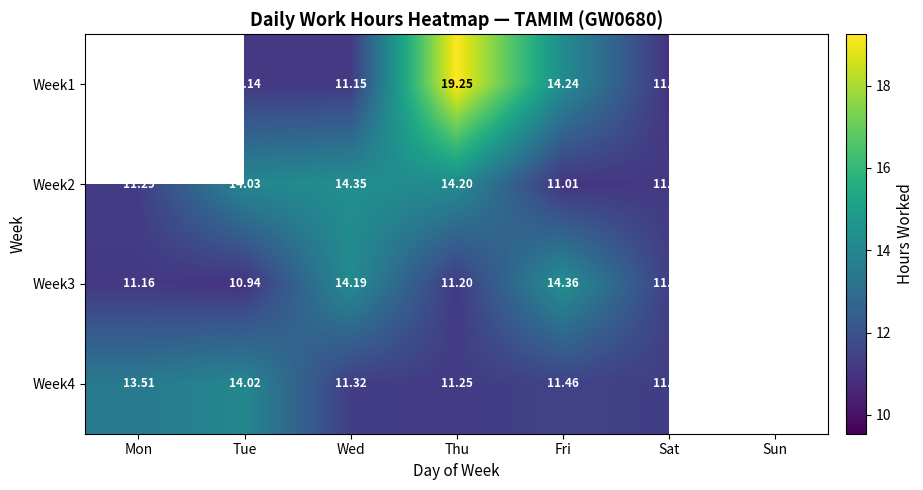

Which label corresponds to the largest value in the chart?

Thu